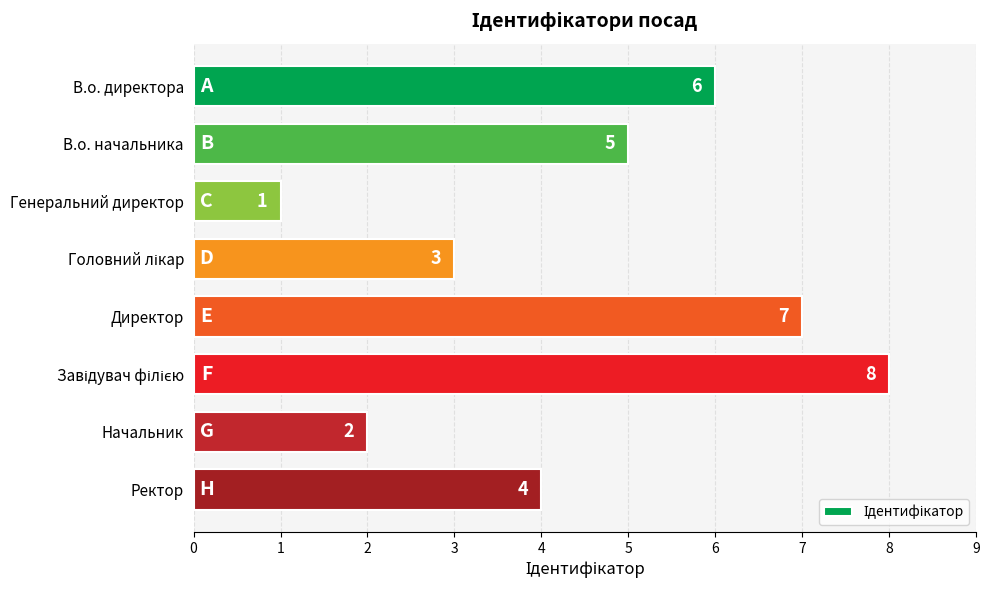

Reading top to bottom, what are all the values shown in this chart?

6	5	1	3	7	8	2	4